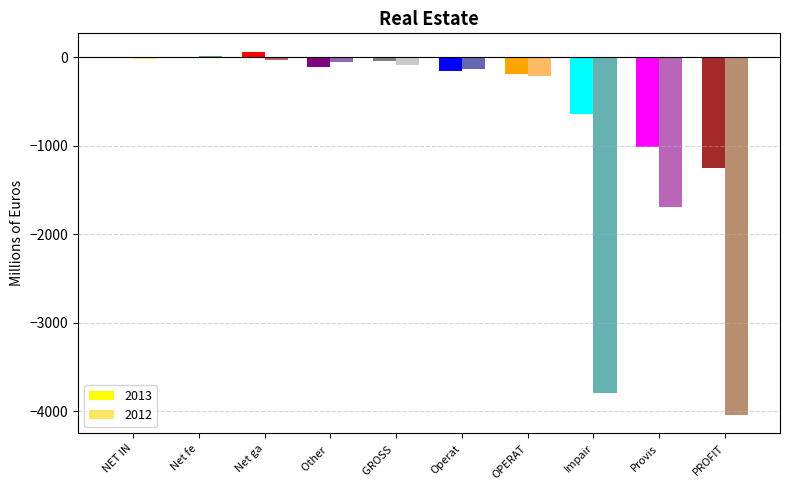

True or false: 2013 has a value of -363.3 at Impair.

False